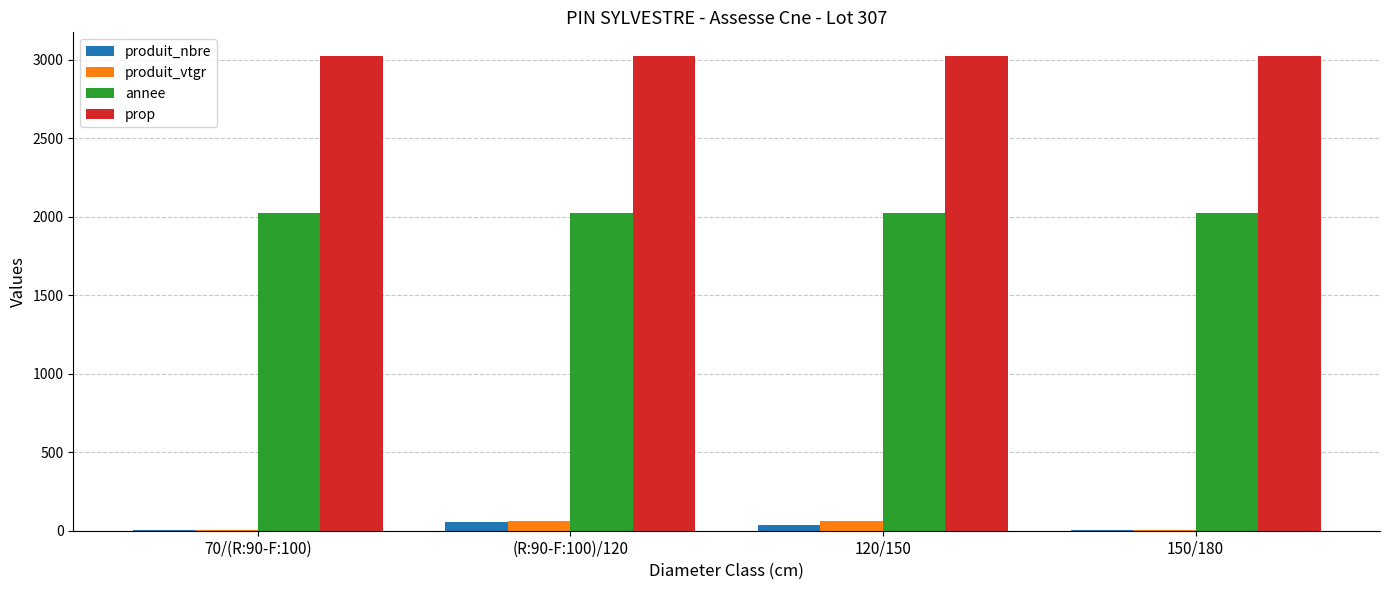

What is the sum of all produit_vtgr values?

126.6